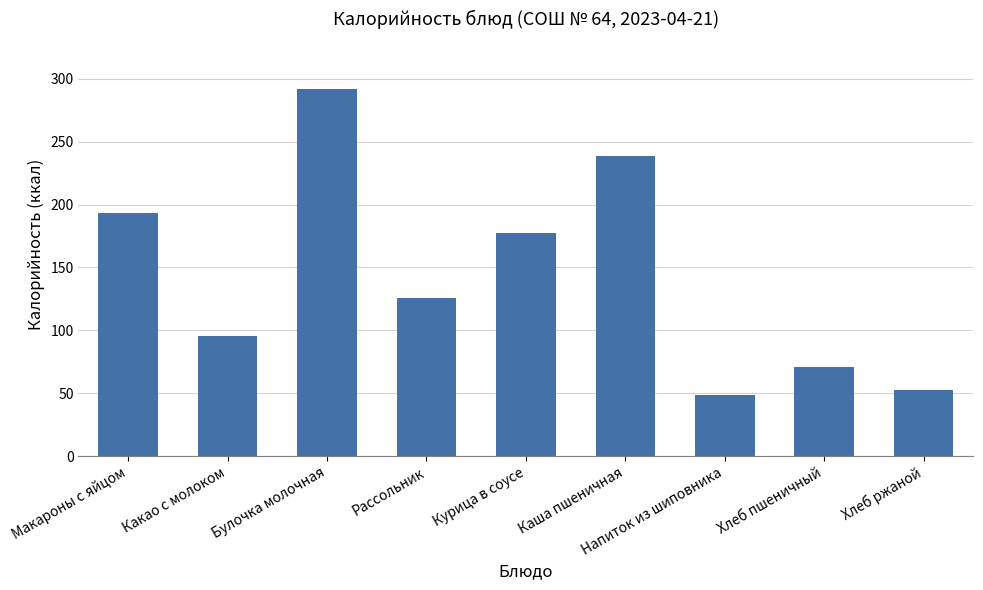

What is the ratio of the value at Рассольник to the value at Хлеб пшеничный?

1.8